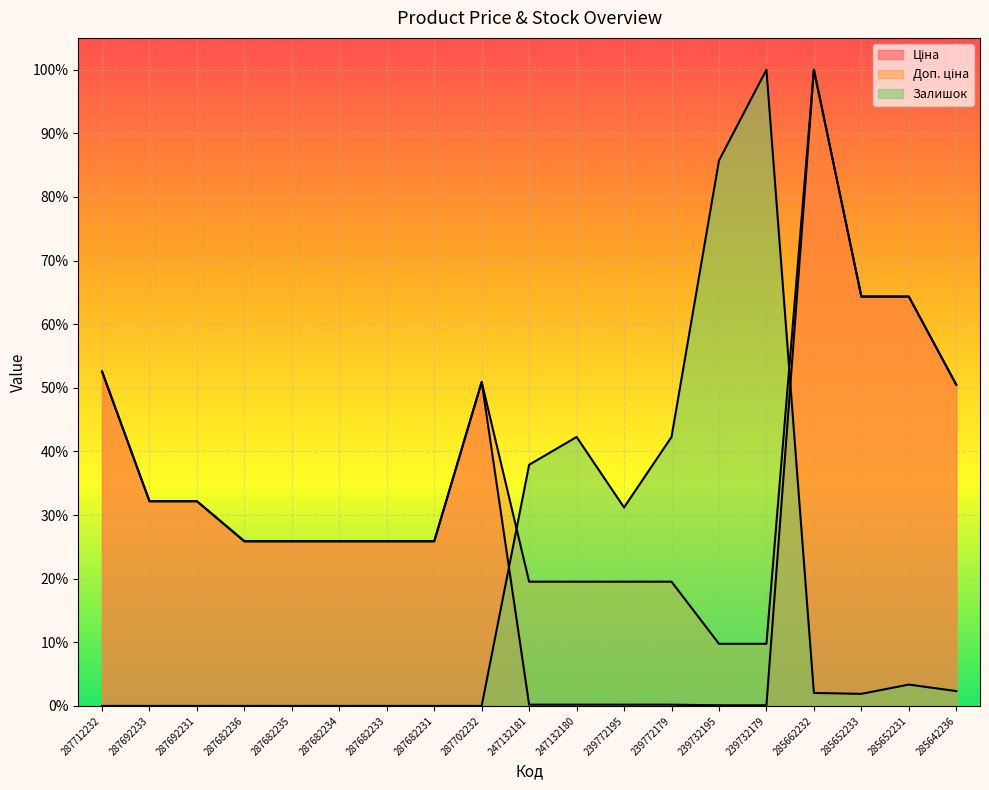

What is the difference between the maximum and second lowest values in the Залишок (line) series?

1.0